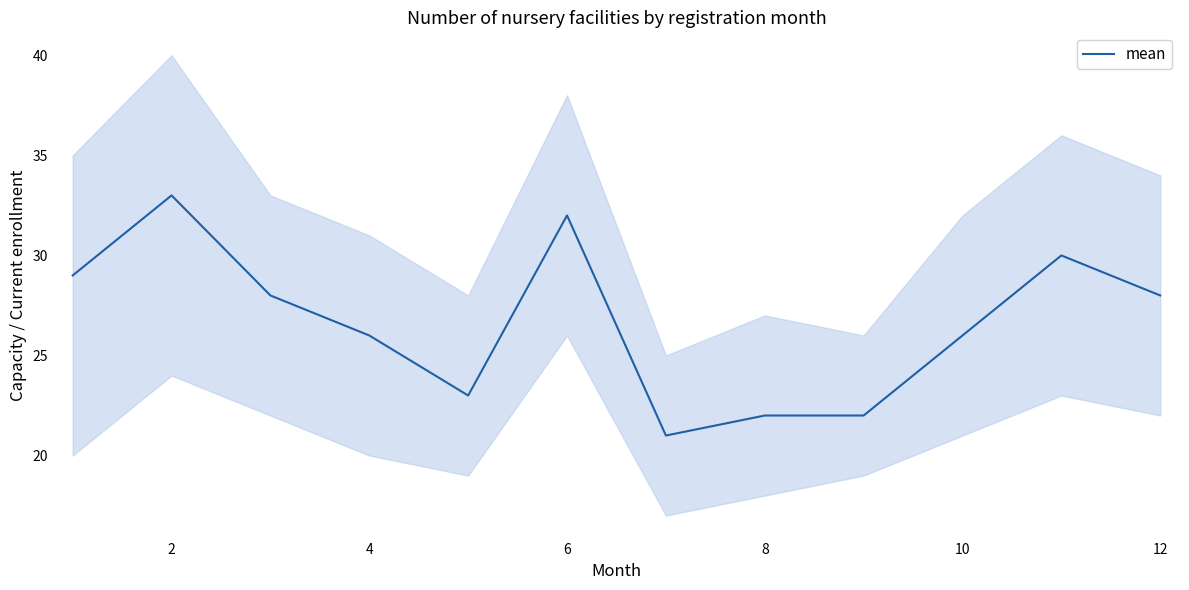

Is it true that mean equals 9 at 10?

False